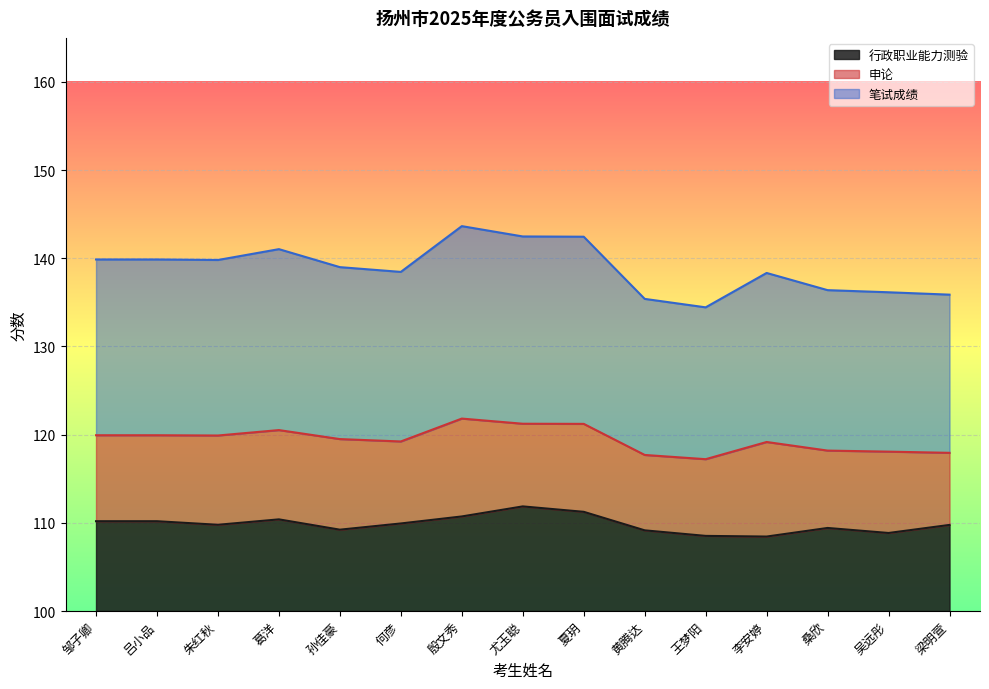

What is the difference between the second highest and minimum values in the 行政职业能力测验 series?

2.8